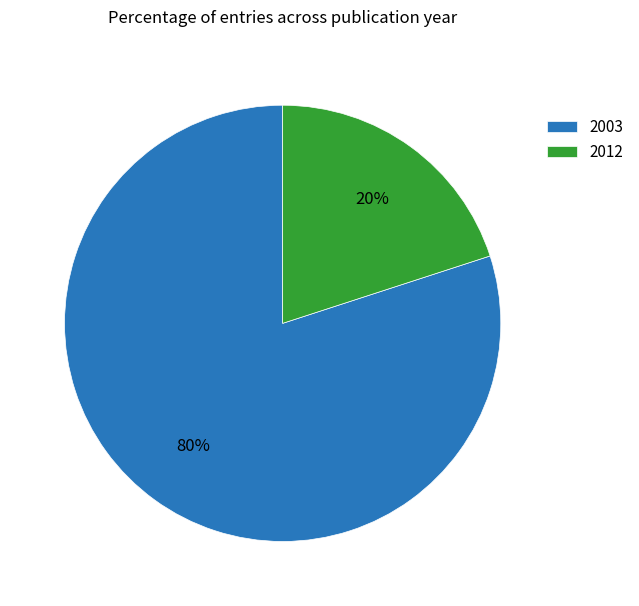

Is it true that 2003 is 65% of the pie?

False